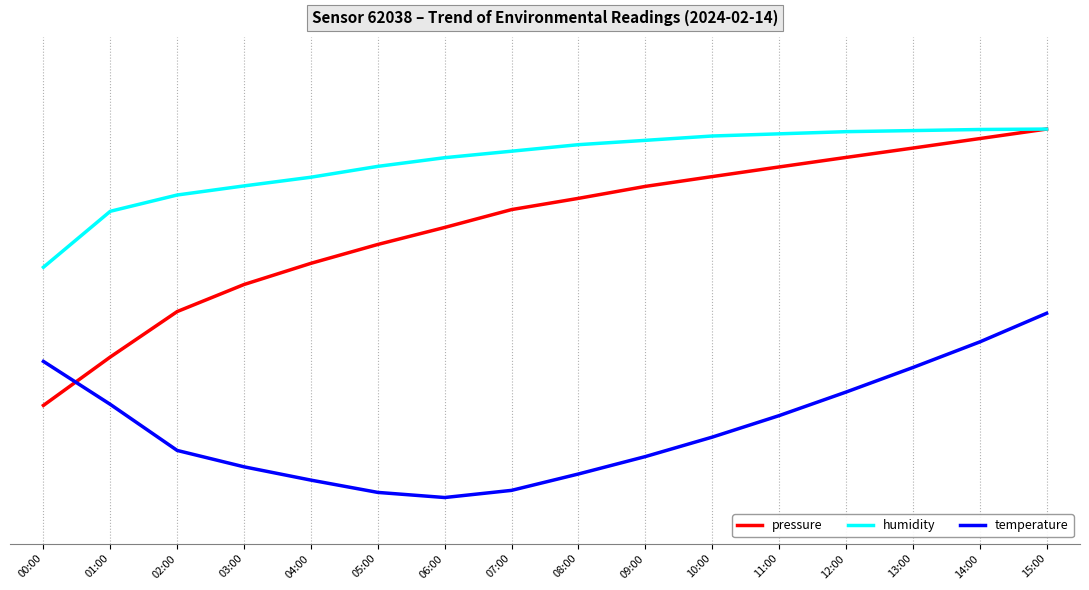

Which series has the widest spread of values?

pressure